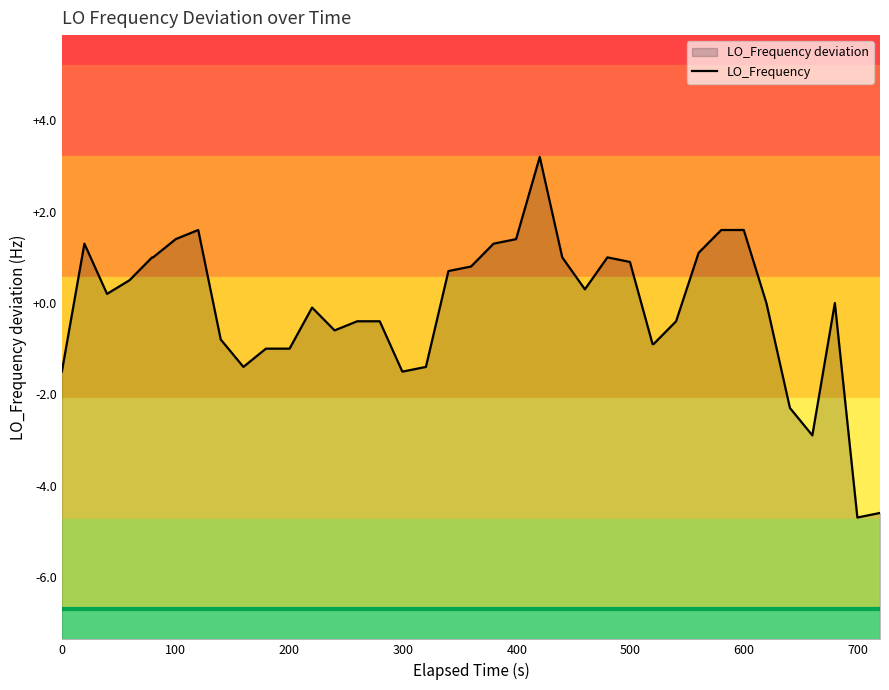

How many lines are shown in the chart?

1